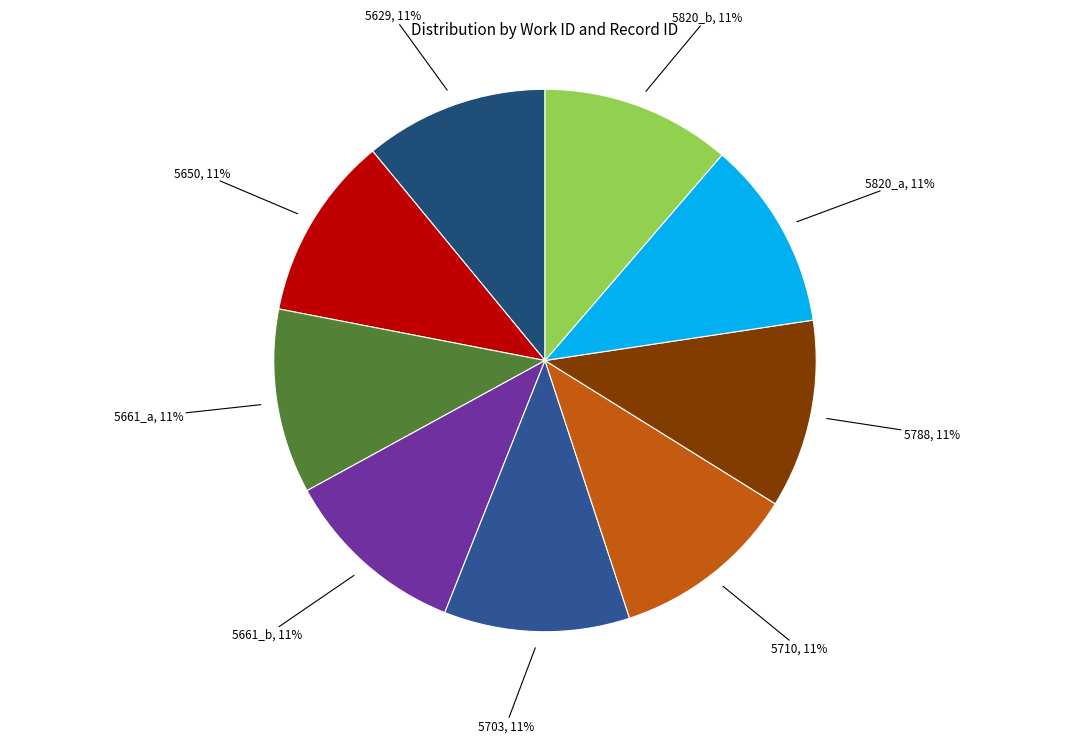

Combined, do 5820_b and 5629 account for over 50%?

No